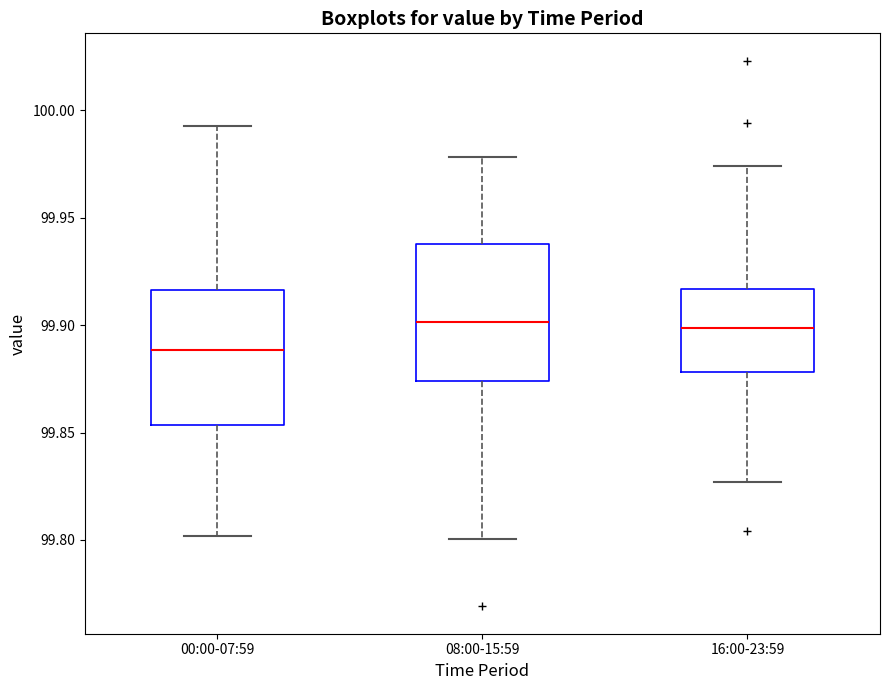

Reading left to right, read every box against the y-axis: the position of its median line, the range the box covers, and the ends of its whiskers. The values are not printed on the chart, so give them approximately, as read against the axis.

00:00-07:59: median 99.890, box 99.855 to 99.915, whiskers 99.800 to 99.995
08:00-15:59: median 99.900, box 99.875 to 99.940, whiskers 99.800 to 99.980
16:00-23:59: median 99.900, box 99.880 to 99.915, whiskers 99.825 to 99.975